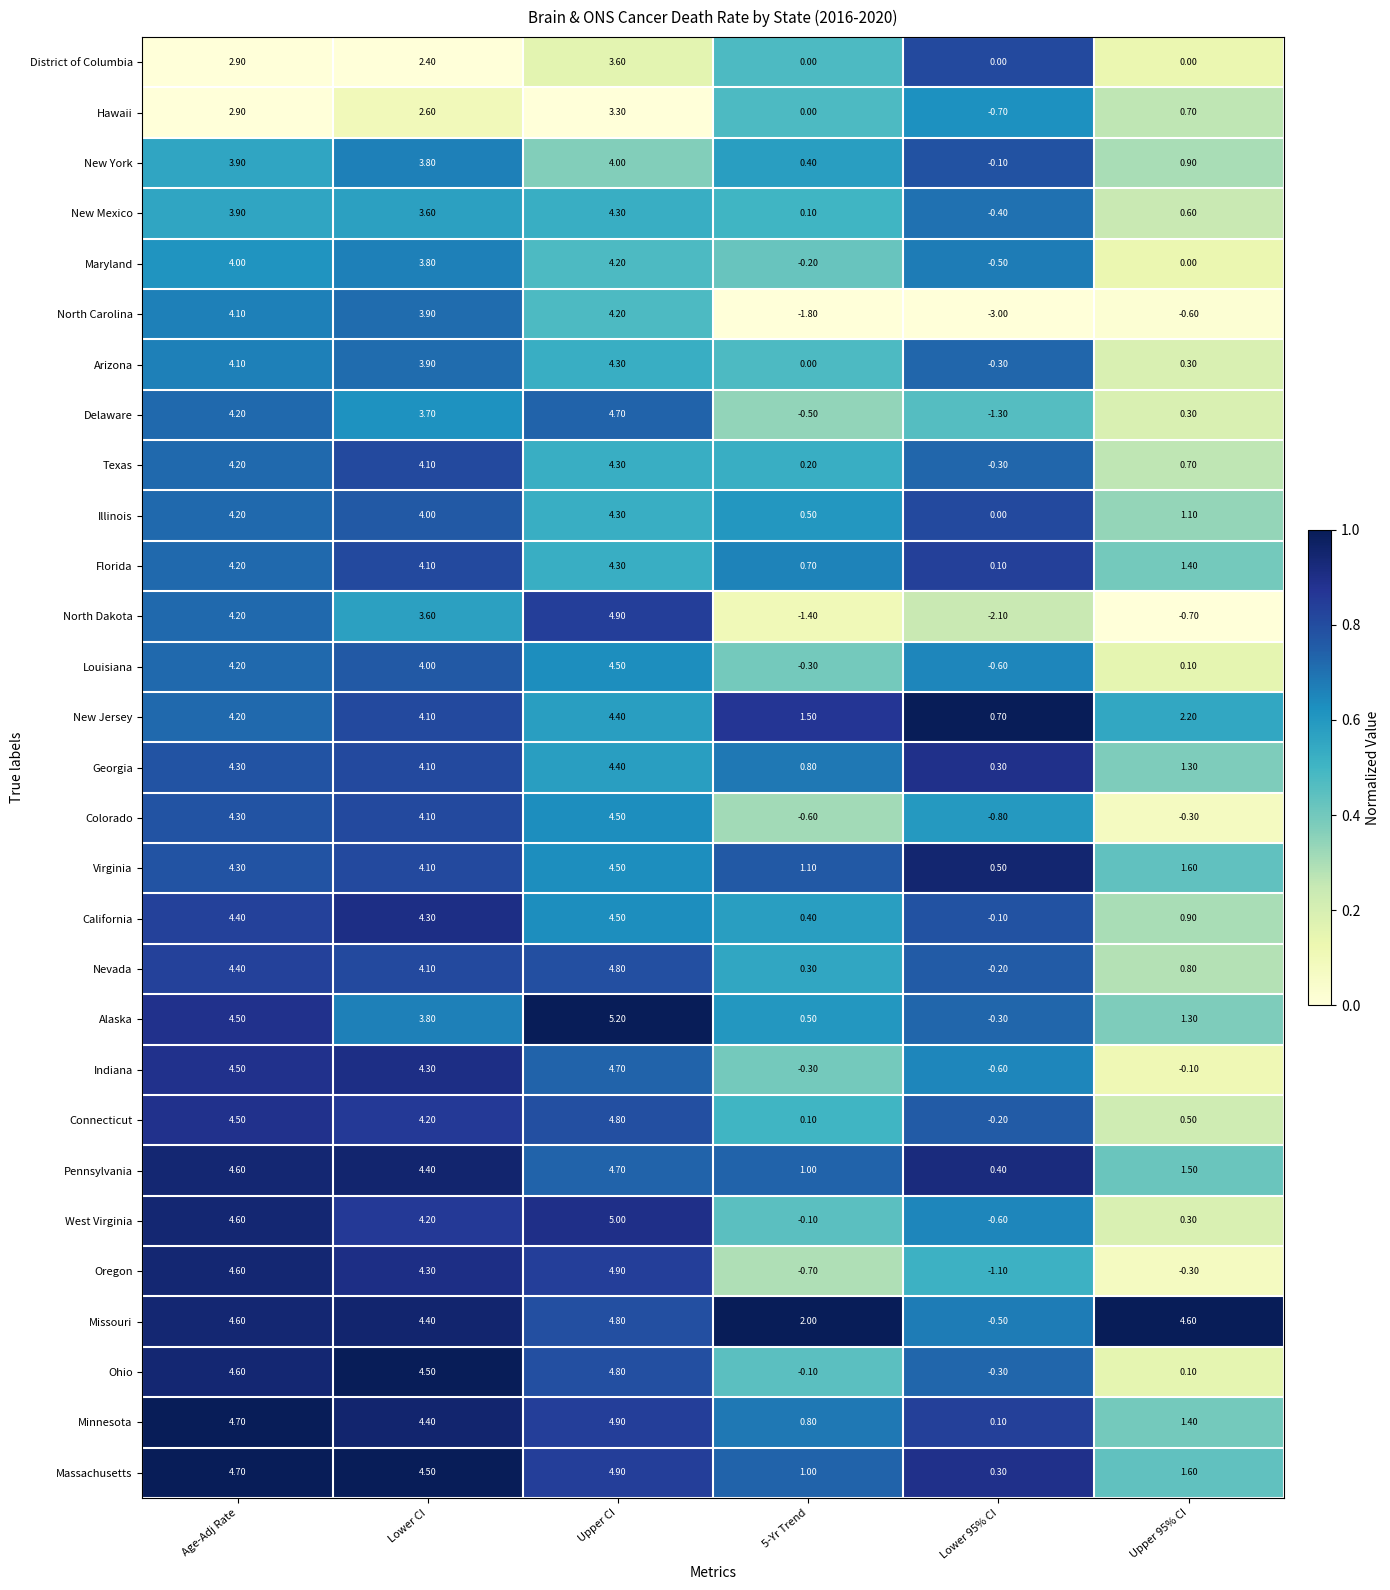

At which label does Indiana first exceed 4?

Age-Adj Rate